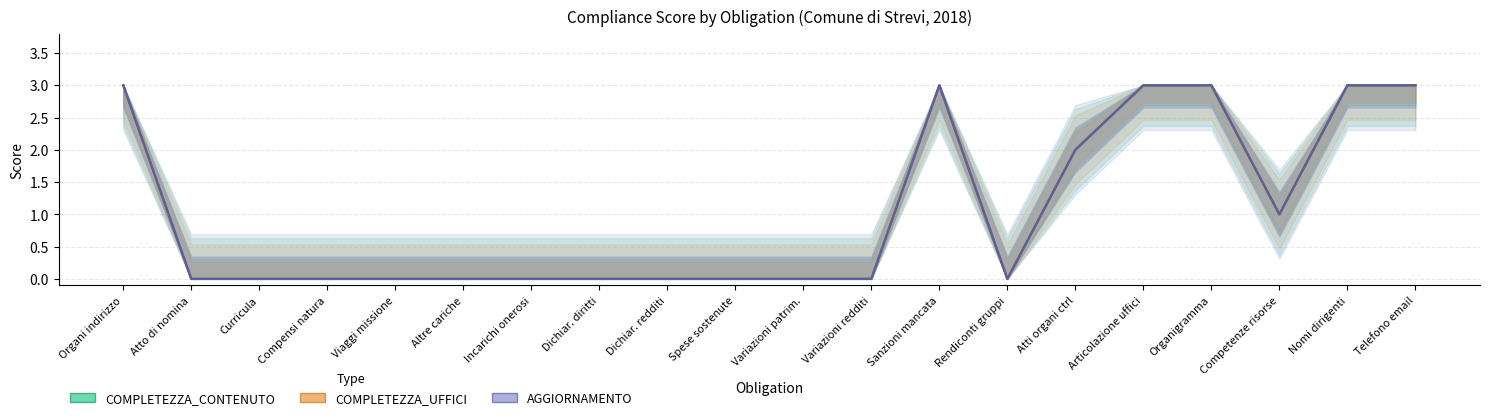

What is the label of the 10th point from the left?

Spese sostenute